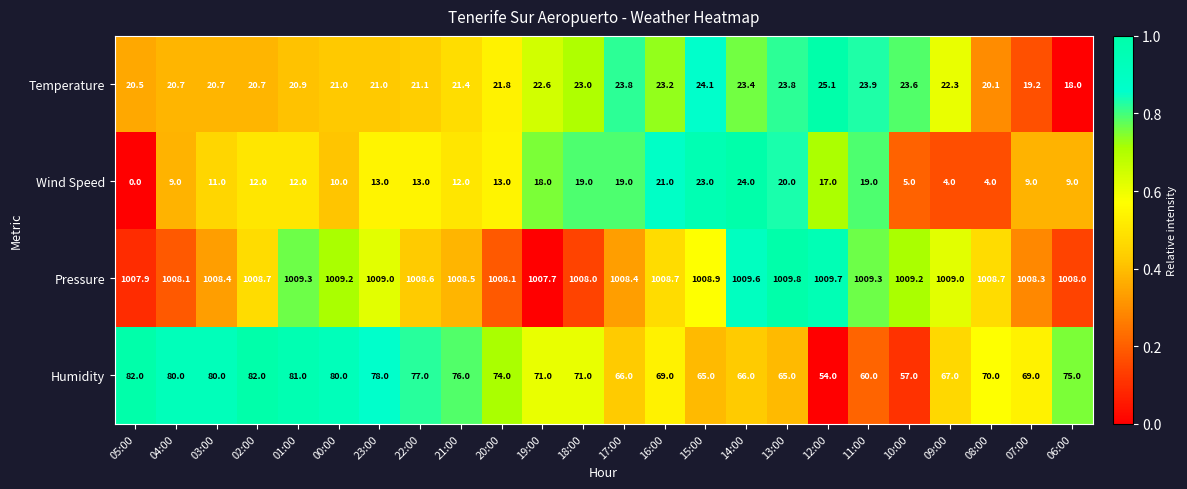

At how many categories does at least one series exceed 0?

24